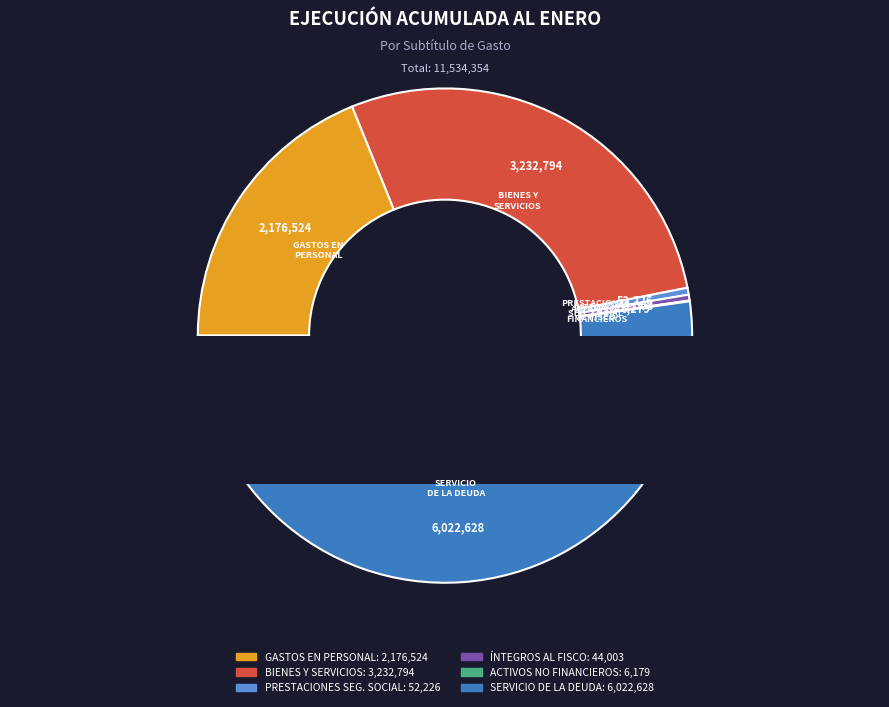

What portion of the pie excludes BIENES Y SERVICIOS DE CONSUMO?

72.0%